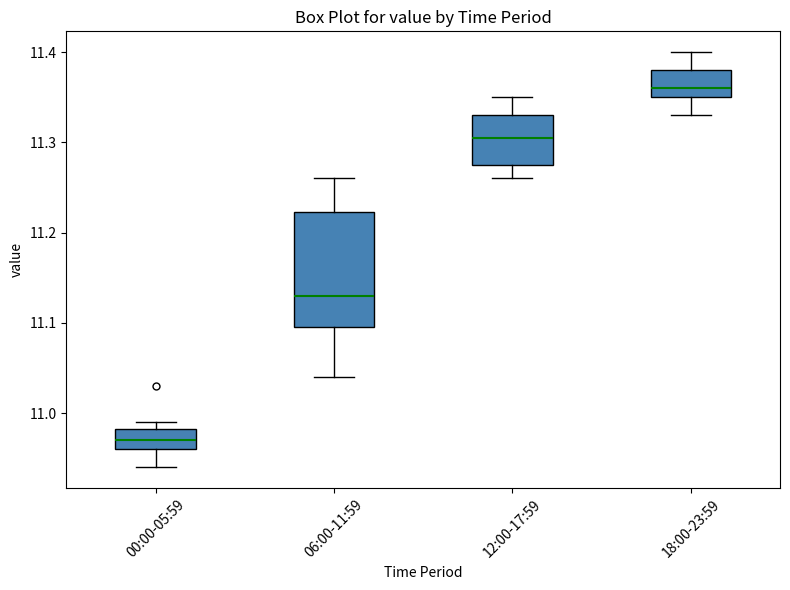

Which box is the tallest, from its lower edge to its upper edge?

06:00-11:59